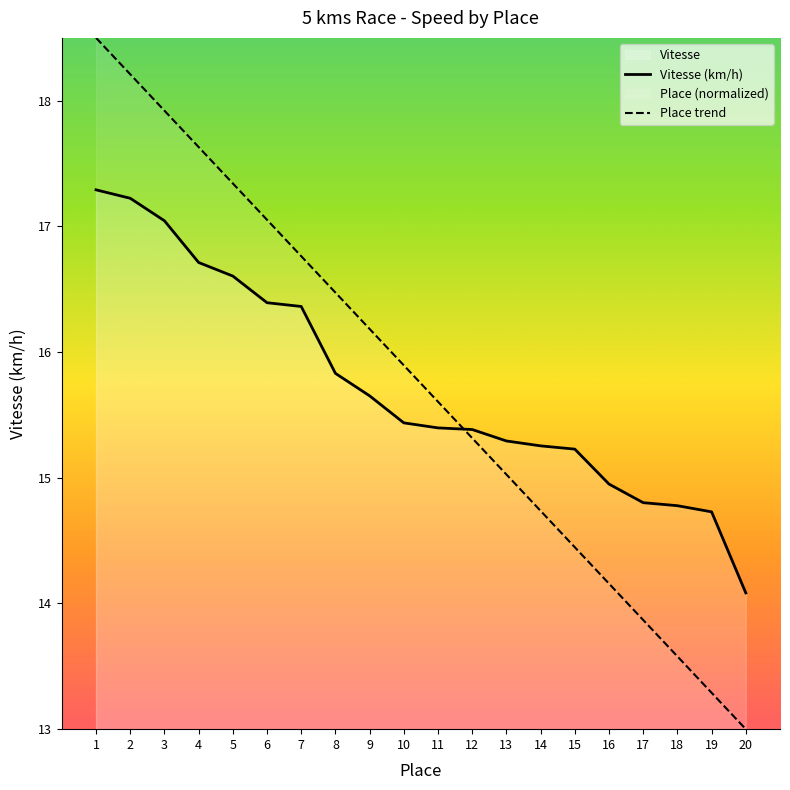

List the series in order of their peak value, lowest first.

Vitesse (km/h), Place trend